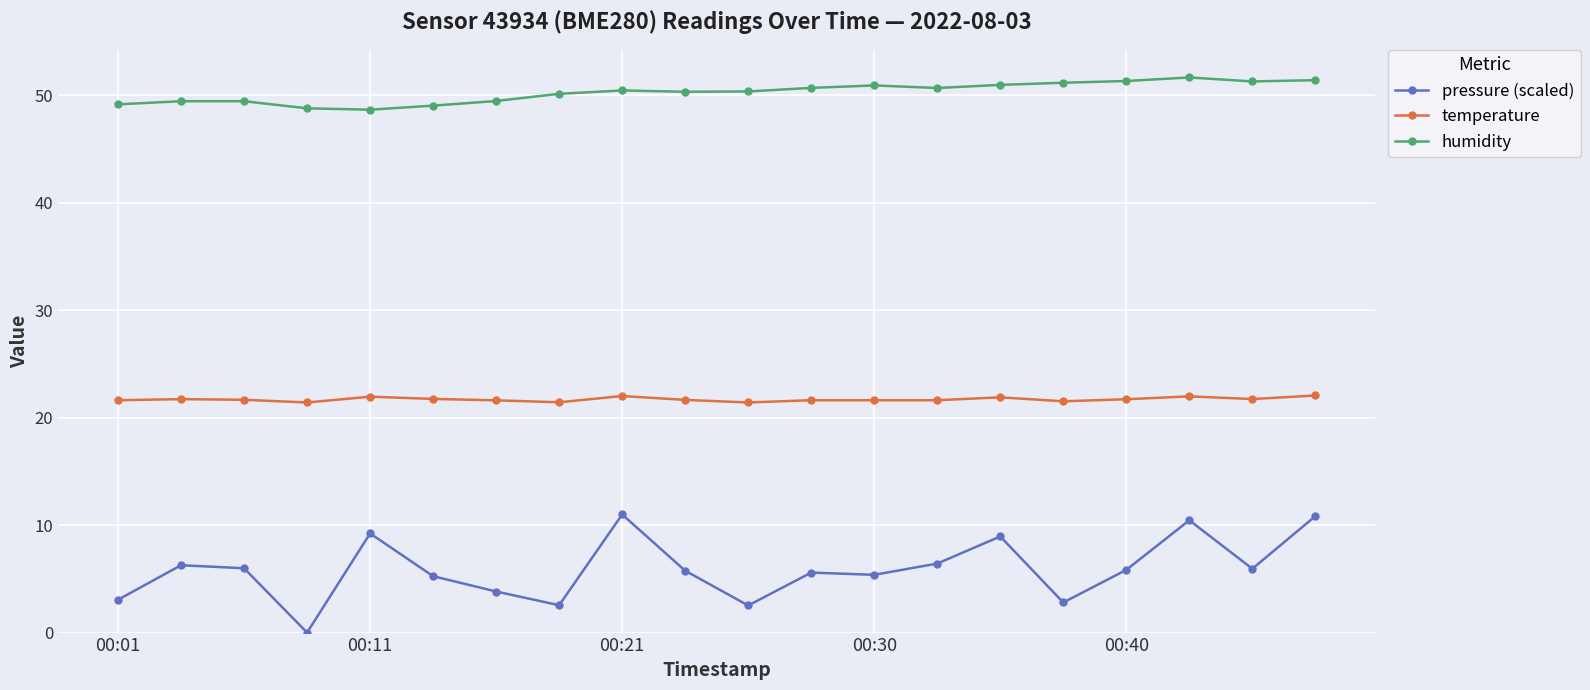

What is the sum of all temperature values?

434.0